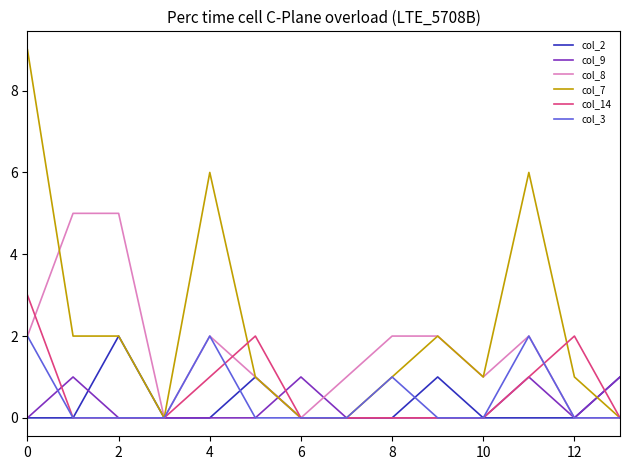

What is the maximum value shown in the chart?

9